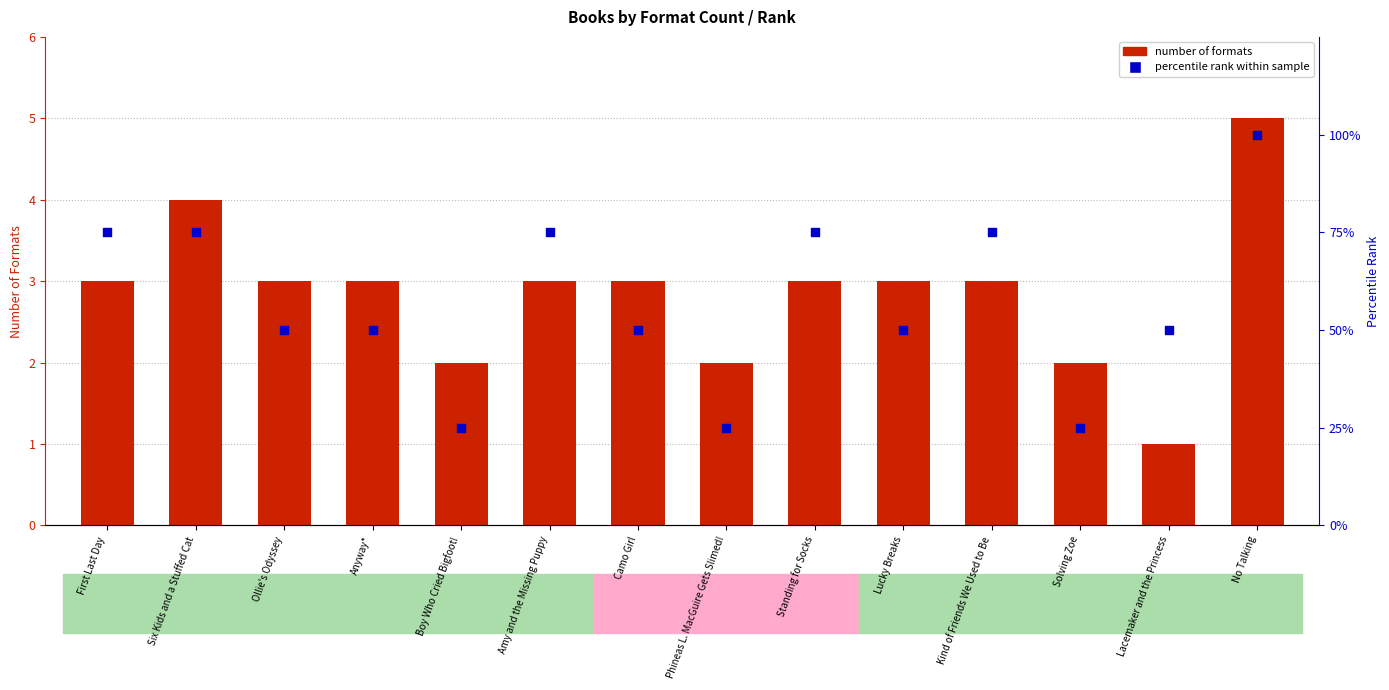

What are all the series names shown in the legend?

number of formats, percentile rank within sample